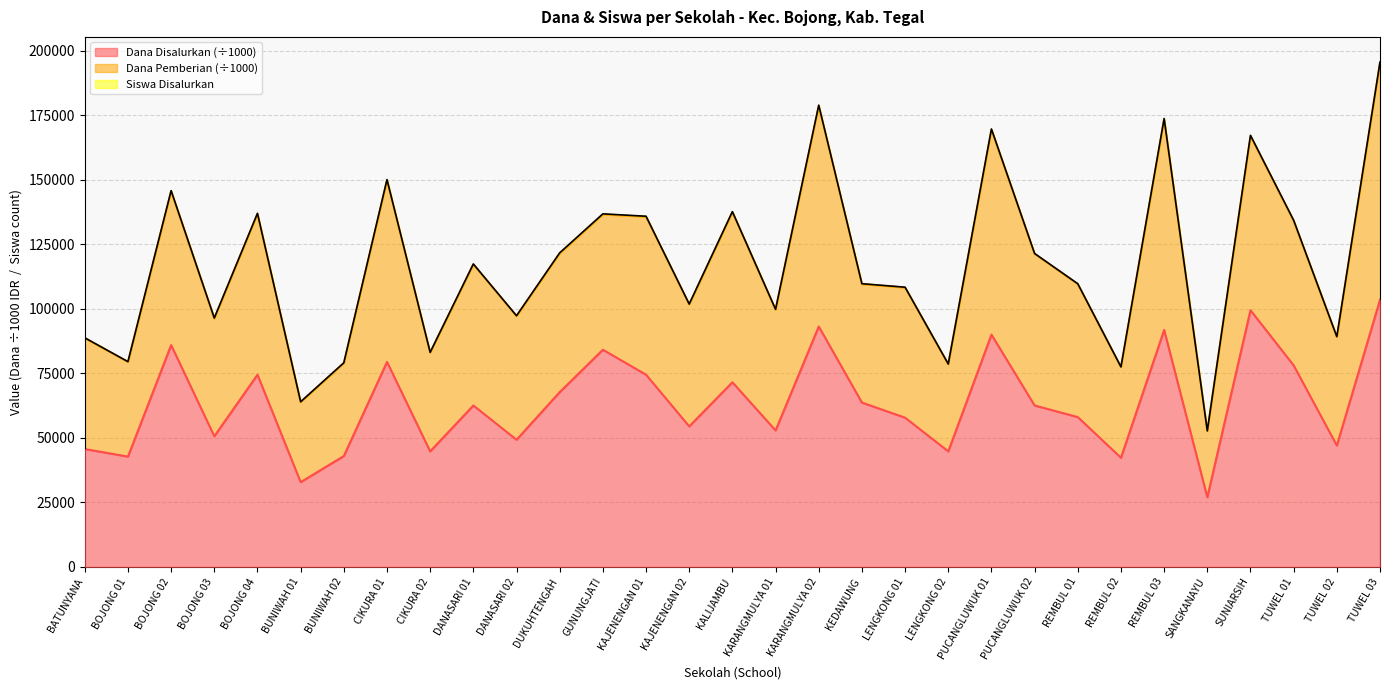

Which has a higher value, BOJONG 03 or SUNIARSIH?

SUNIARSIH